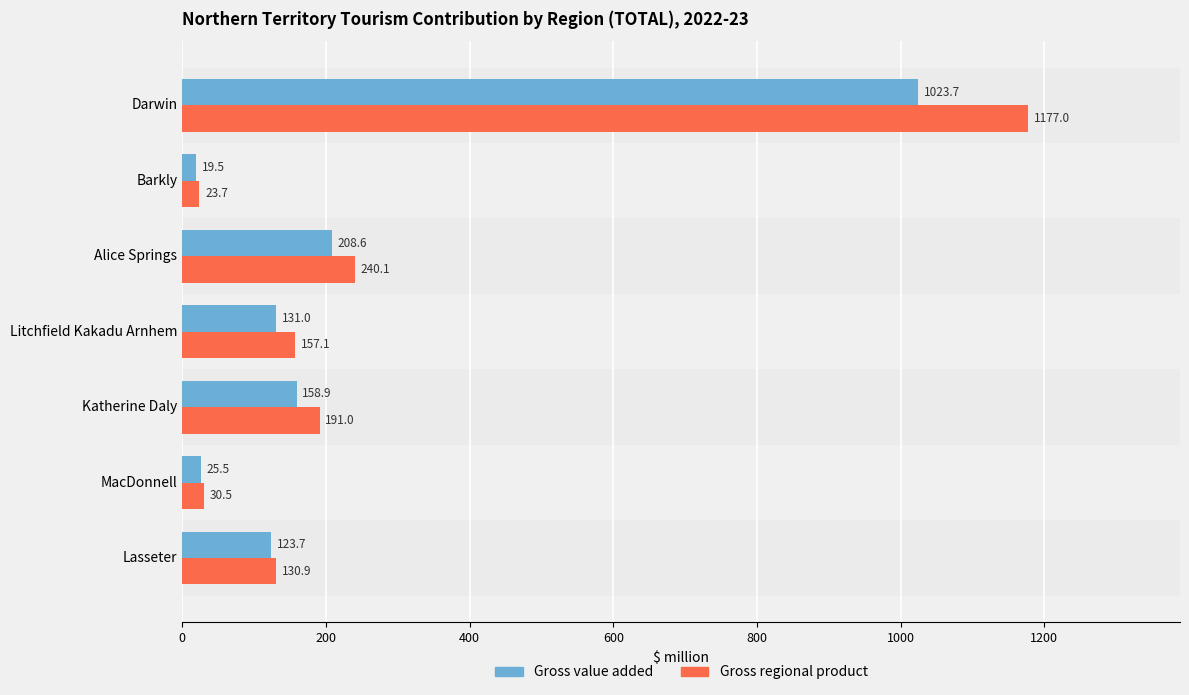

What is the maximum value shown in the chart?

1177.0